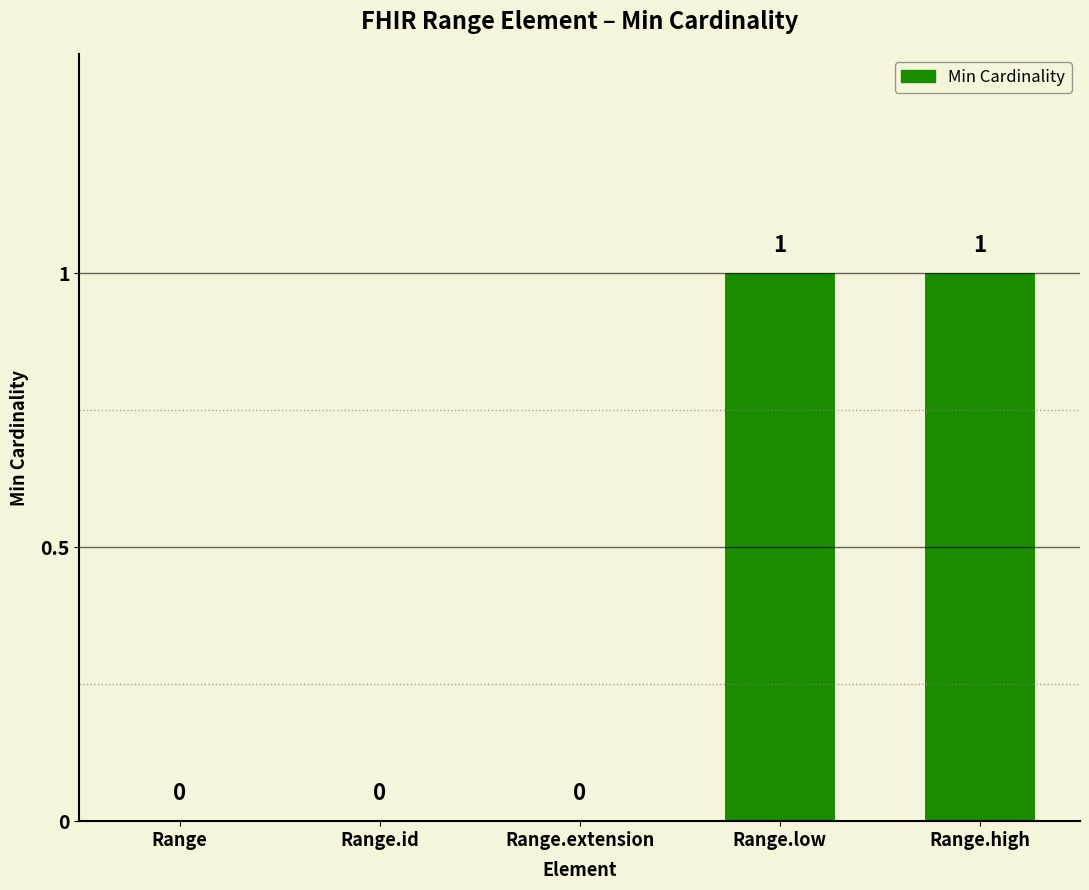

Reading right to left, extract all data points from this chart.

Range.high=1	Range.low=1	Range.extension=0	Range.id=0	Range=0